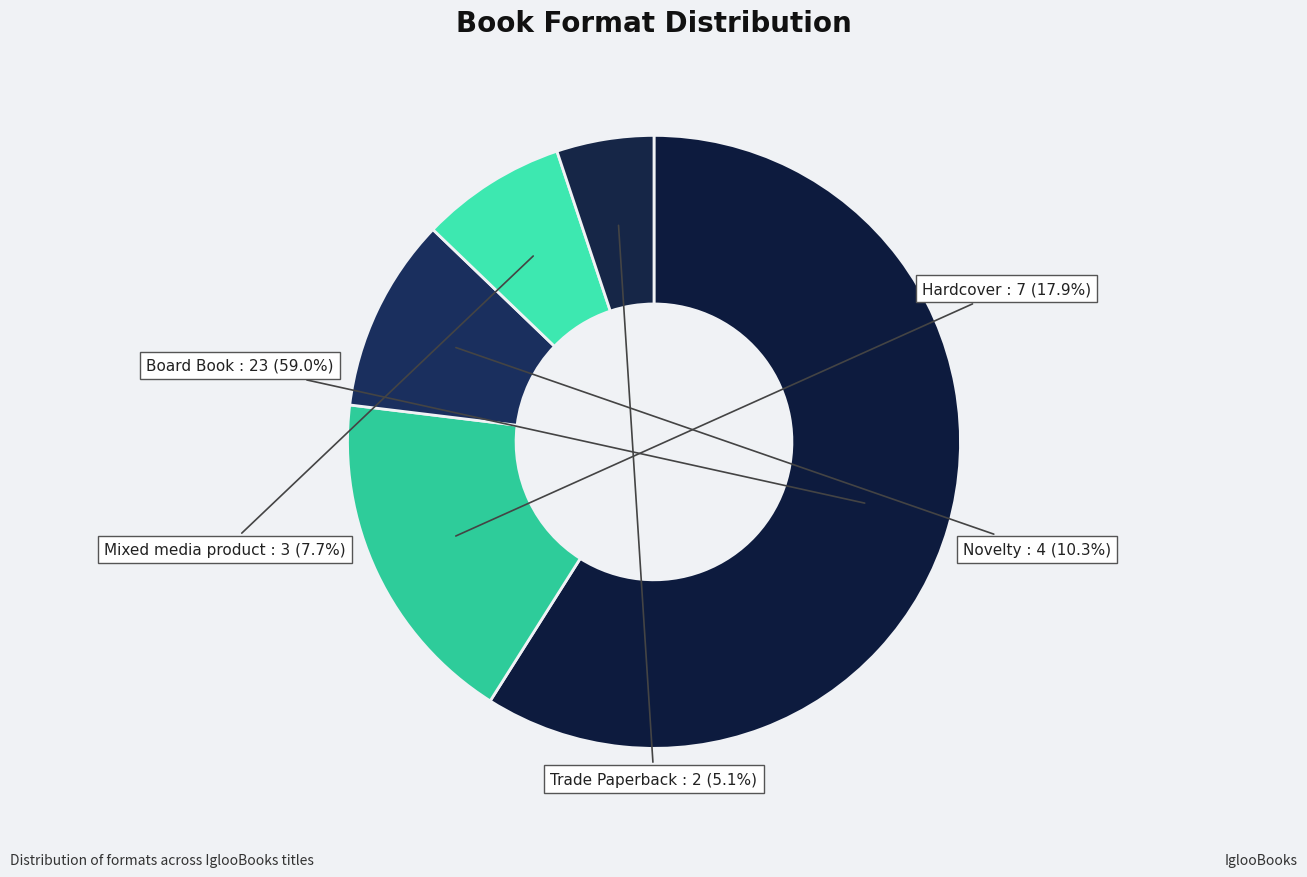

True or false: Hardcover accounts for 5% of the total.

False